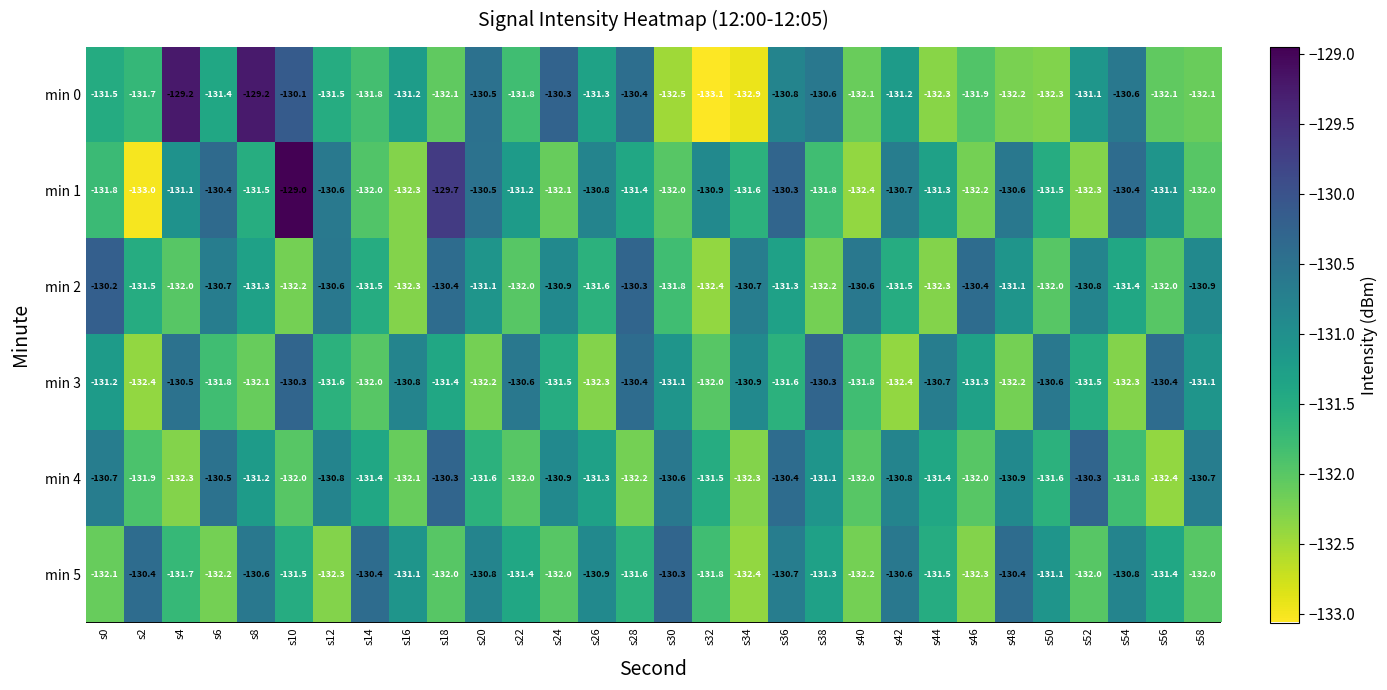

How many data points does each series have?

30